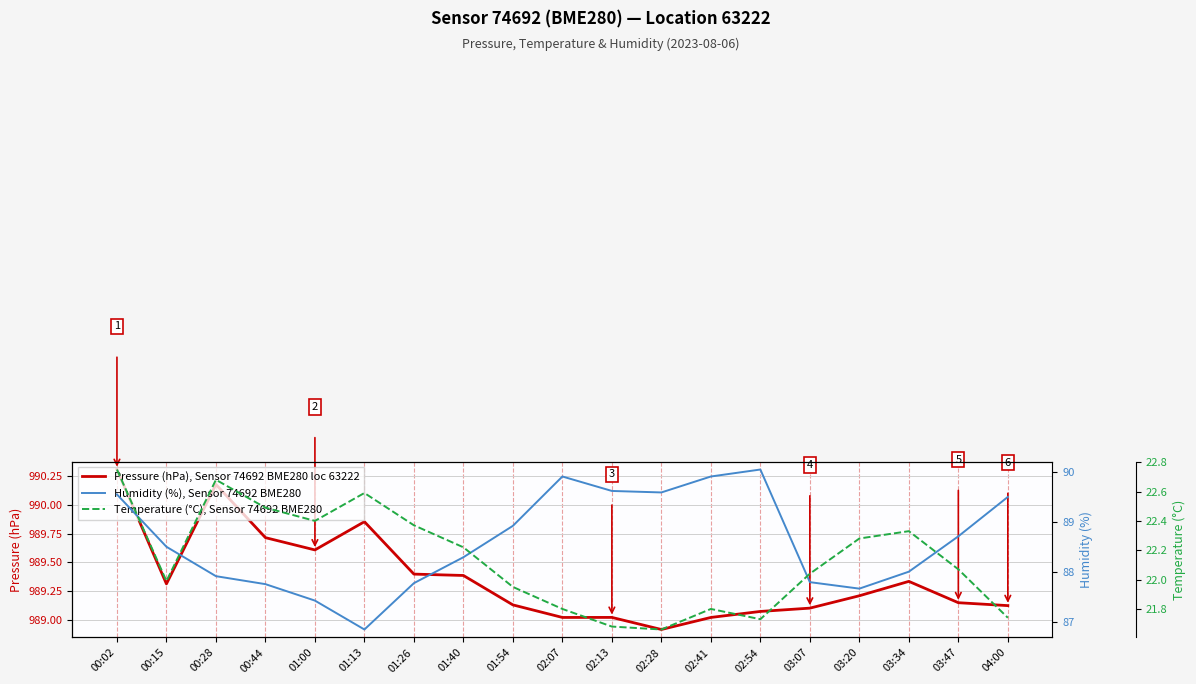

What is the maximum value shown in the chart?

990.3